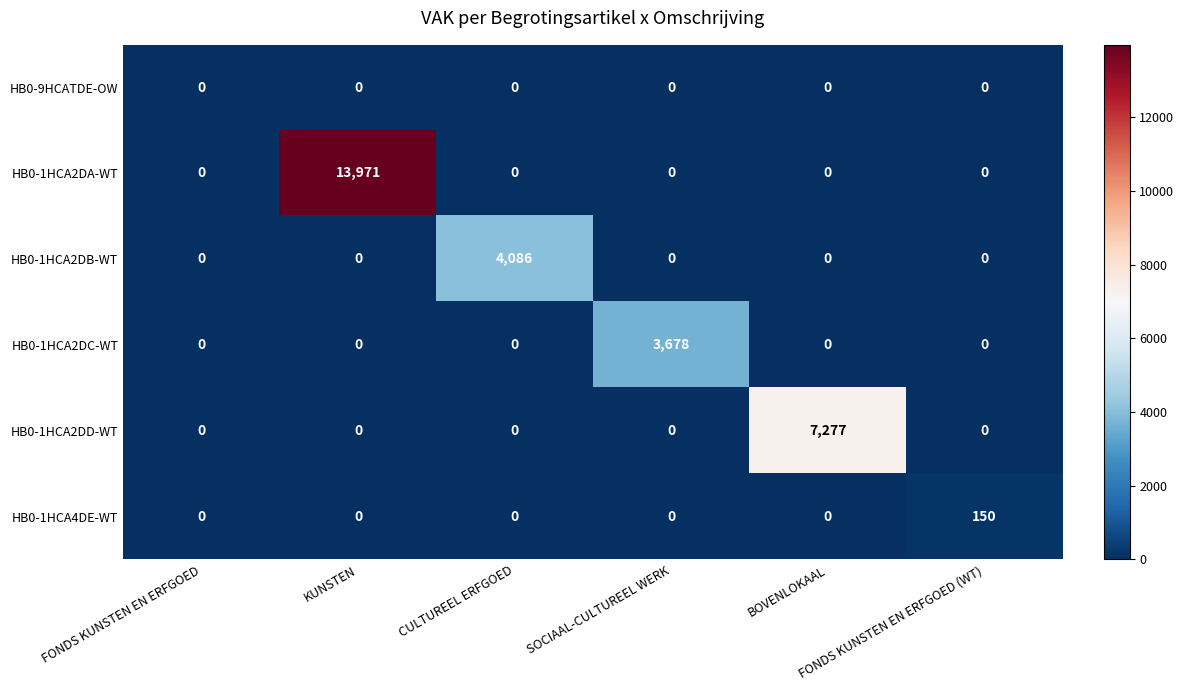

What is the difference between the maximum and minimum values in the HB0-1HCA2DD-WT series?

7277